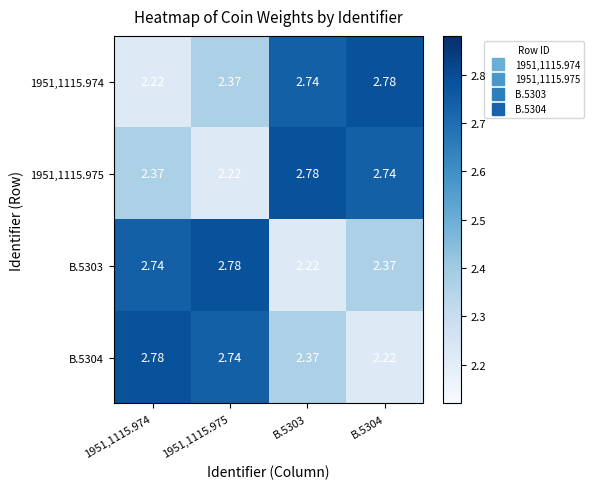

Is the value of 1951,1115.975 at B.5304 greater than the value of B.5303 at B.5303?

Yes